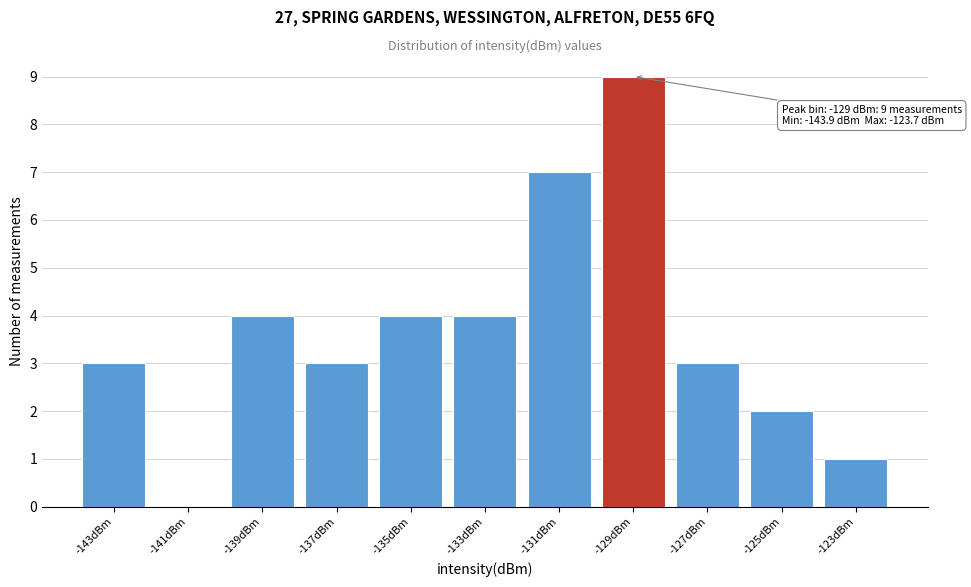

Over which range of the x-axis is the bar tallest?

-130 to -128